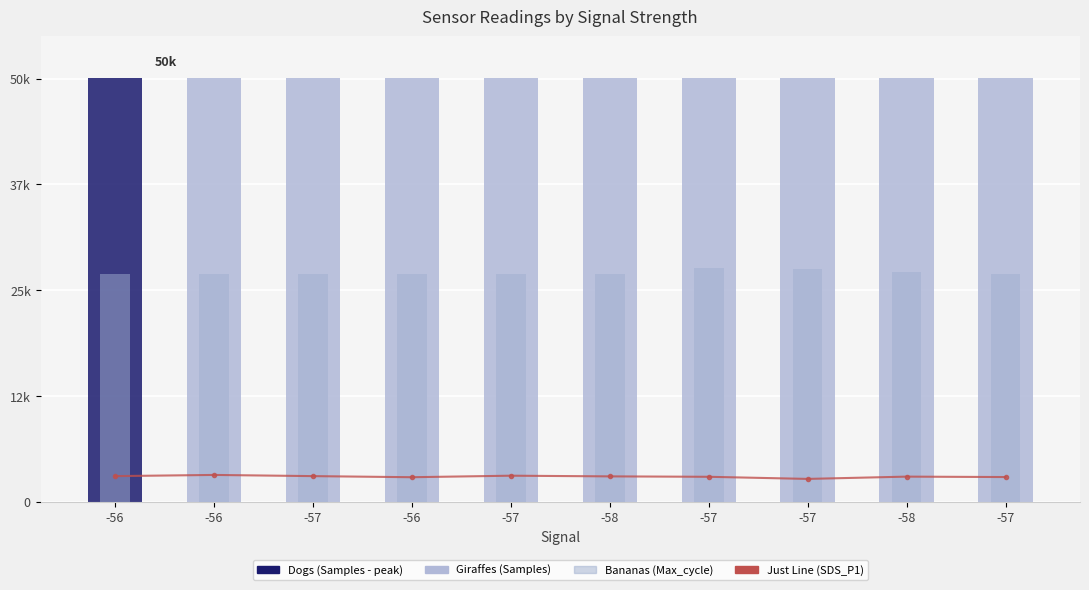

Between -57 and -57, which is larger?

-57